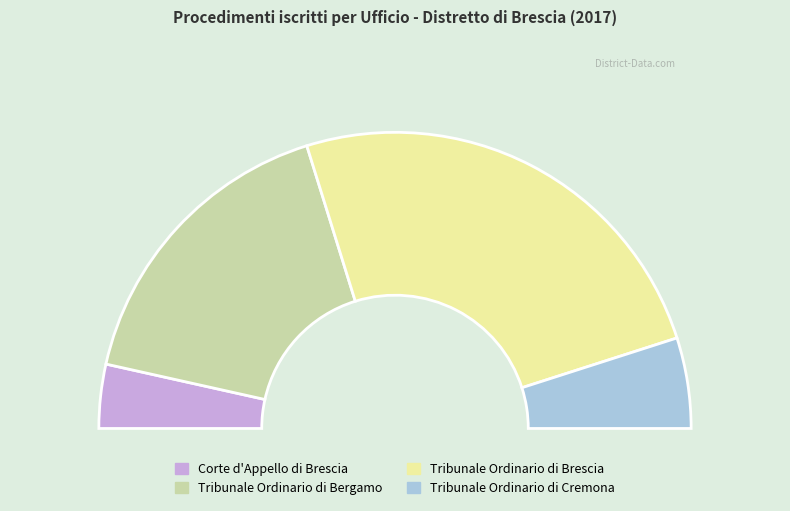

What is the smallest slice in the pie chart?

Corte d'Appello di Brescia